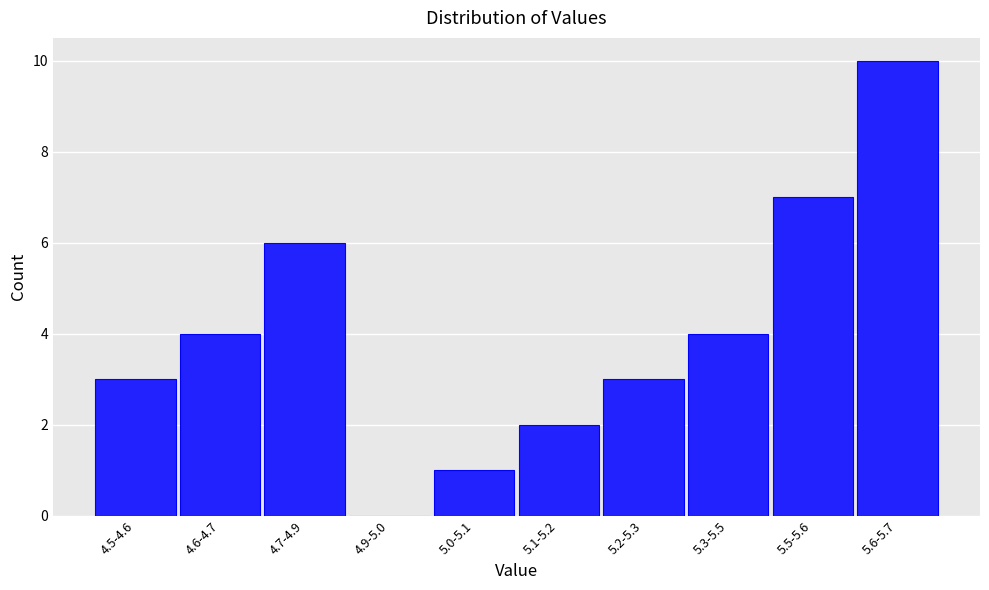

Reading left to right, list all the values displayed in this chart.

4.5-4.6=3	4.6-4.7=4	4.7-4.9=6	4.9-5.0=0	5.0-5.1=1	5.1-5.2=2	5.2-5.3=3	5.3-5.5=4	5.5-5.6=7	5.6-5.7=10